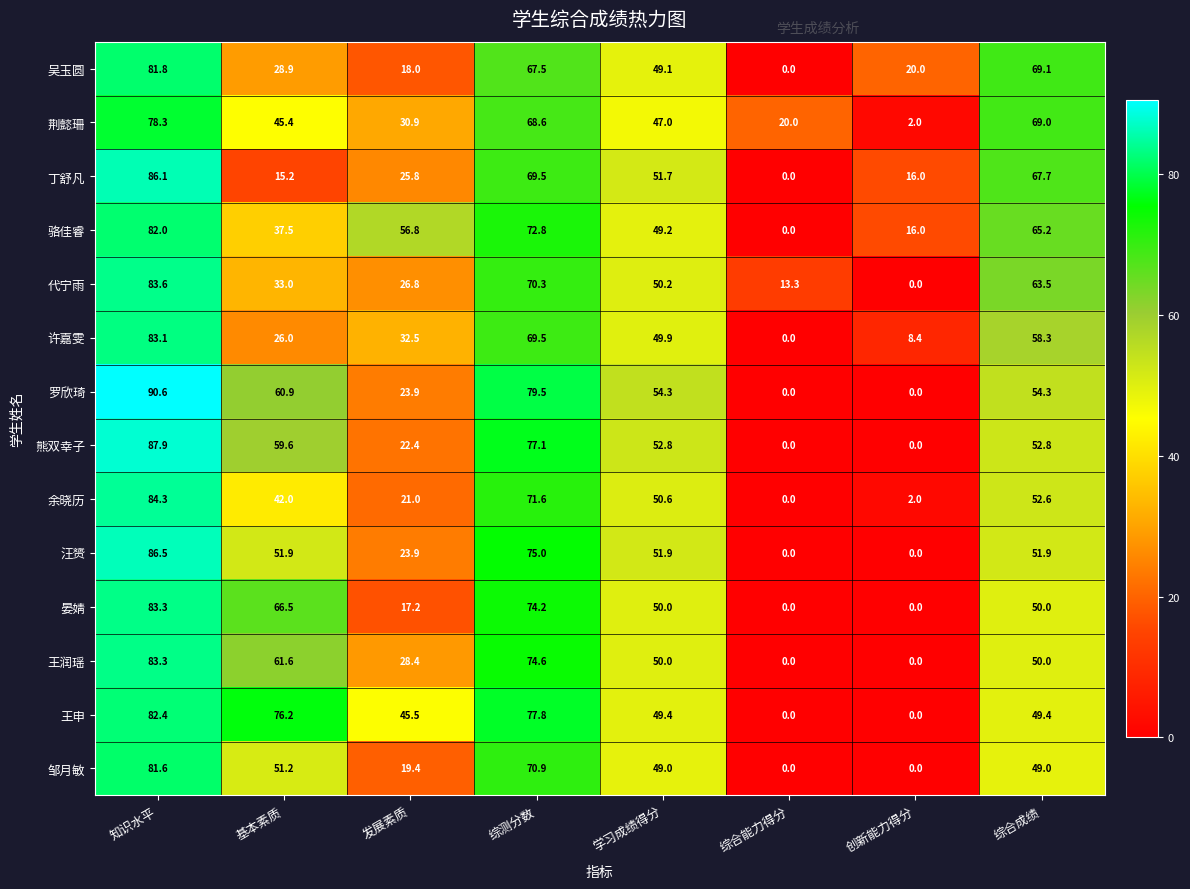

True or false: 许嘉雯 has a value of 28.2 at 综测分数.

False